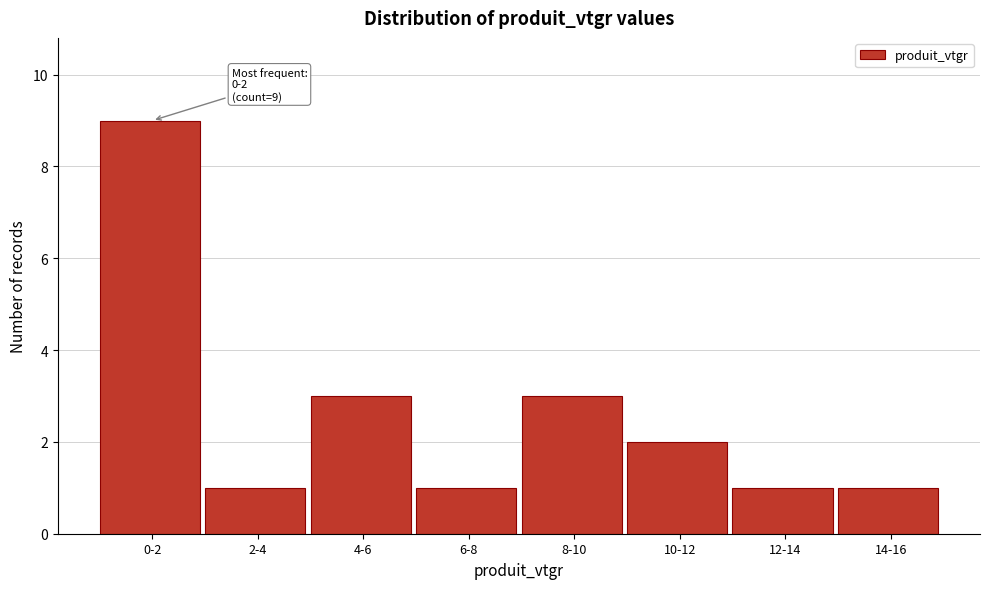

Reading left to right, transcribe all the data shown in this chart.

0-2=9	2-4=1	4-6=3	6-8=1	8-10=3	10-12=2	12-14=1	14-16=1